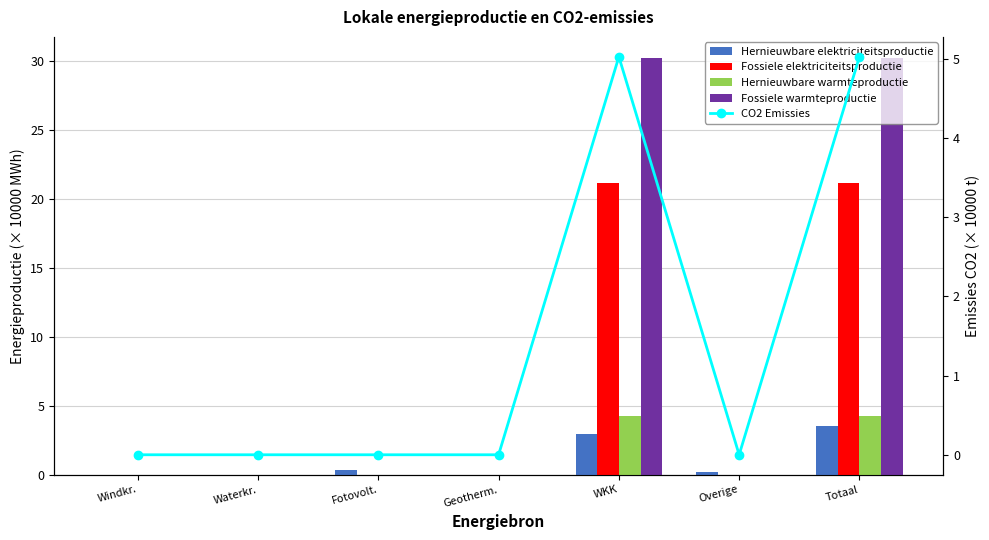

The value of Fossiele elektriciteitsproductie at WKK is 6.0. True or false?

False